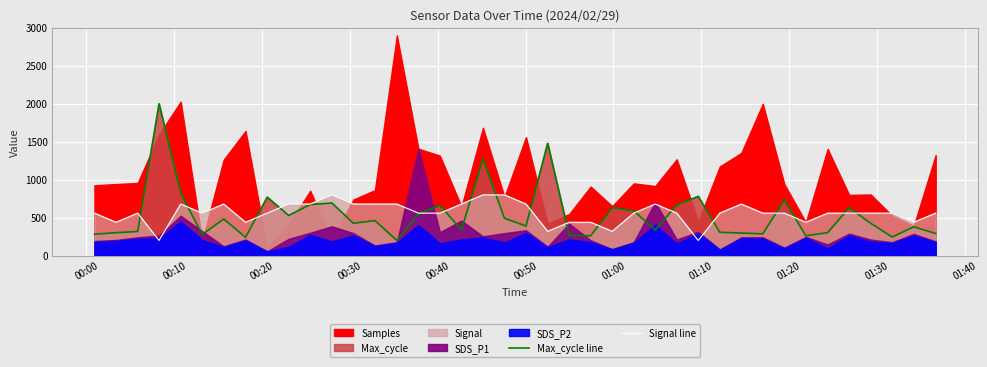

What is the lowest value of the Max_cycle line series?

200.0